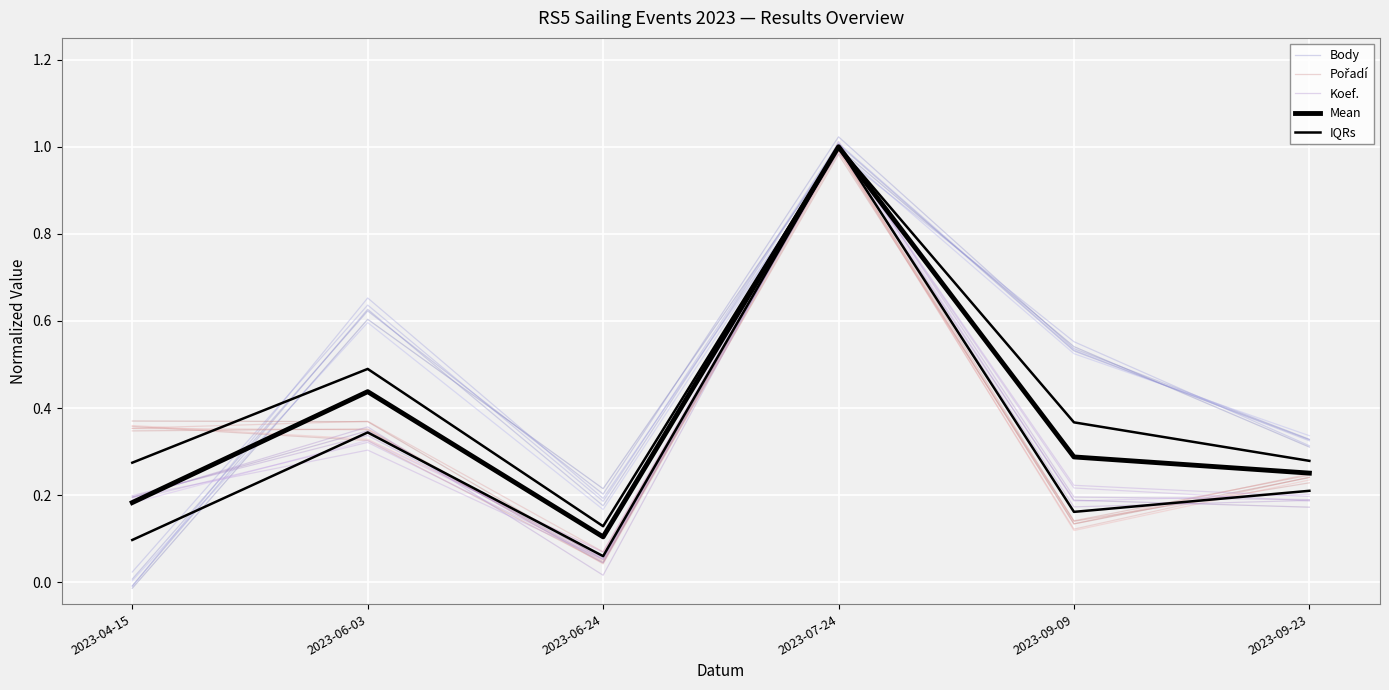

How many times do Mean and Pořadí cross each other?

3